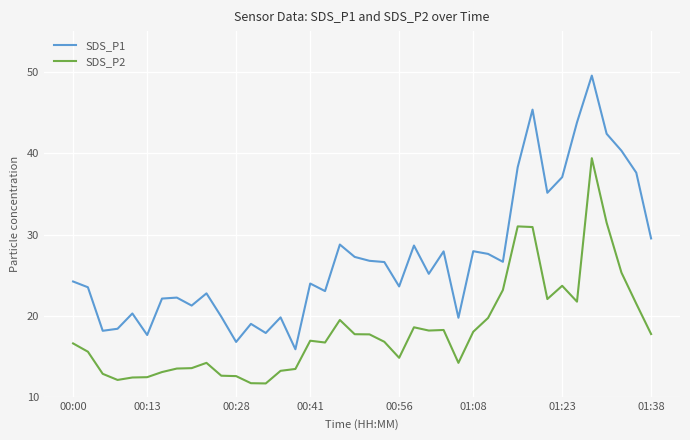

Which series has the largest total across all categories?

SDS_P1